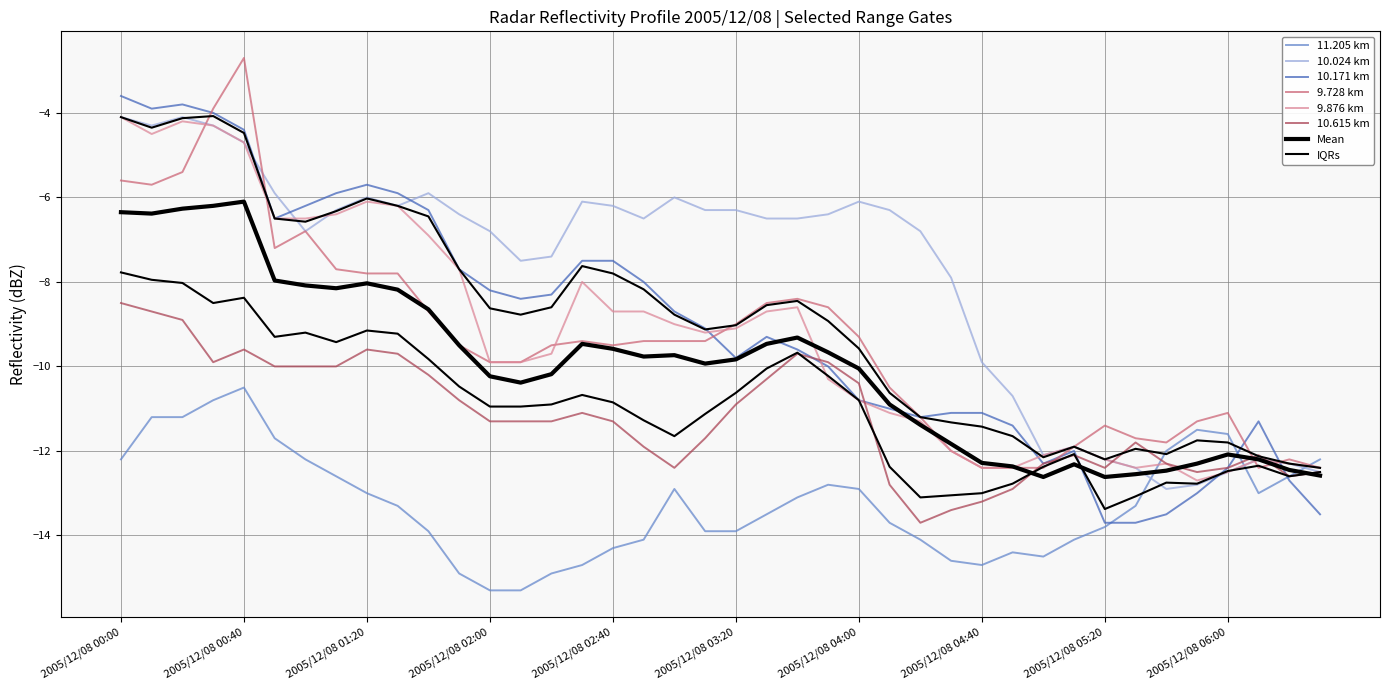

How many interior local valleys does the 9.876 km series have?

4